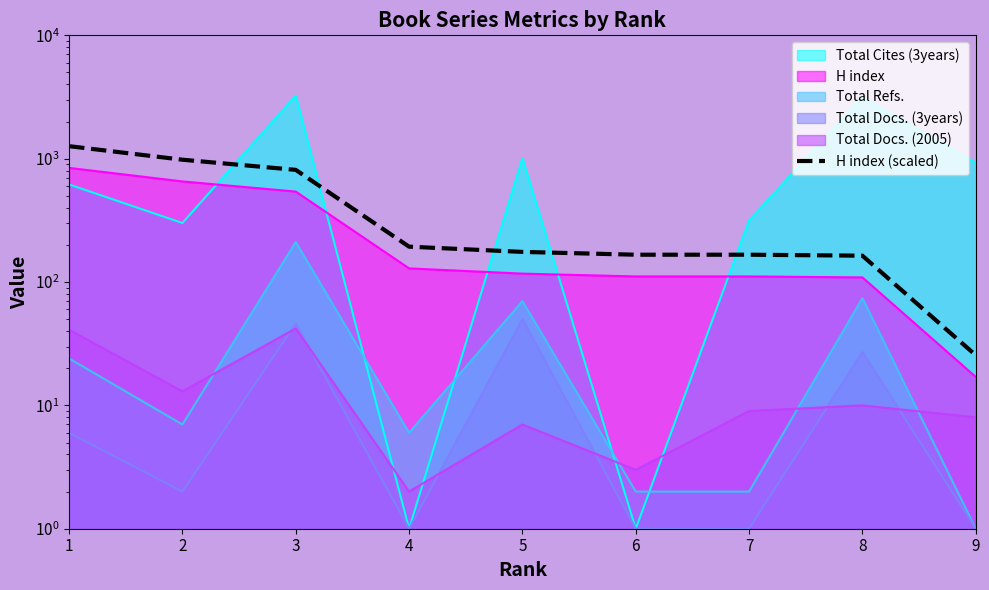

Approximately how many times larger is the value at 3 compared to 1?

0.6